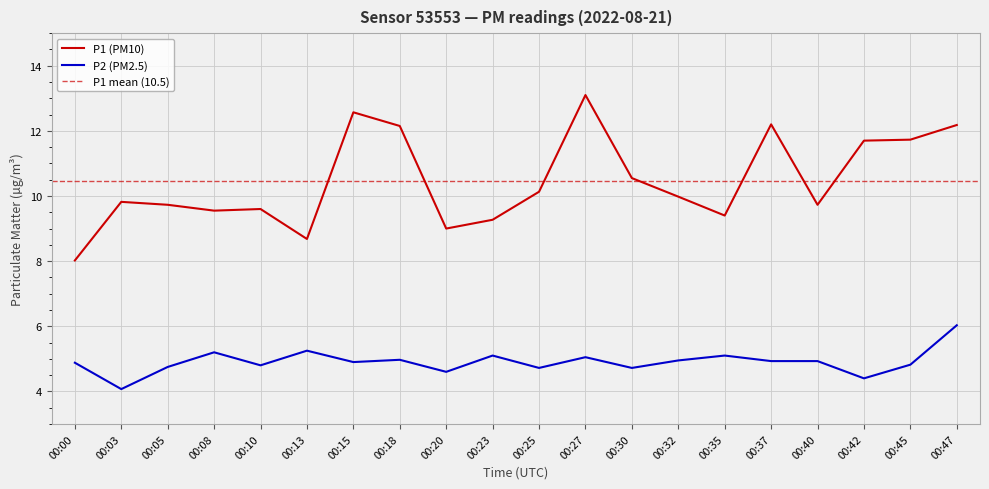

Which category has the lowest value in the P1 series?

00:00